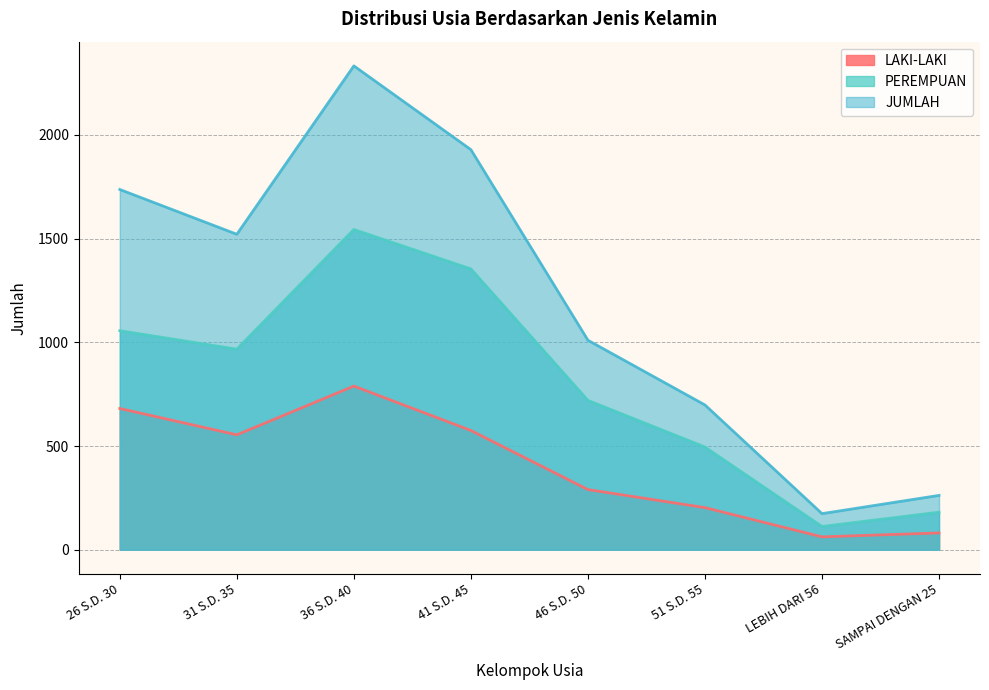

What is the value of the LAKI-LAKI point at the 1st from the left?

681